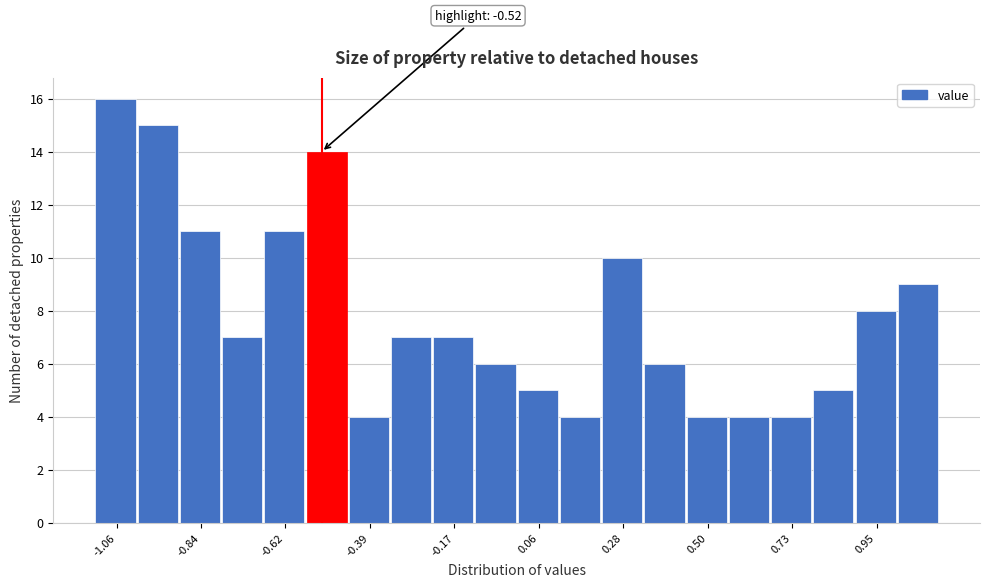

Around what value on the x-axis is the tallest bar? Give the approximate position of its centre, as read against the axis.

-1.05